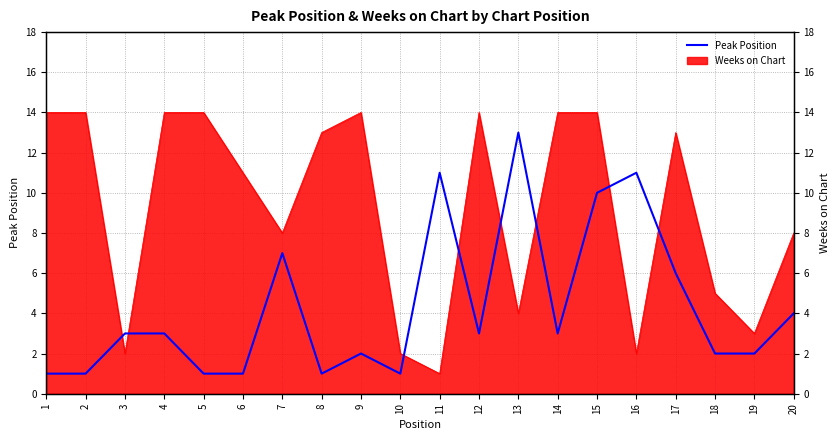

Does the chart display data point markers on the line(s)?

No